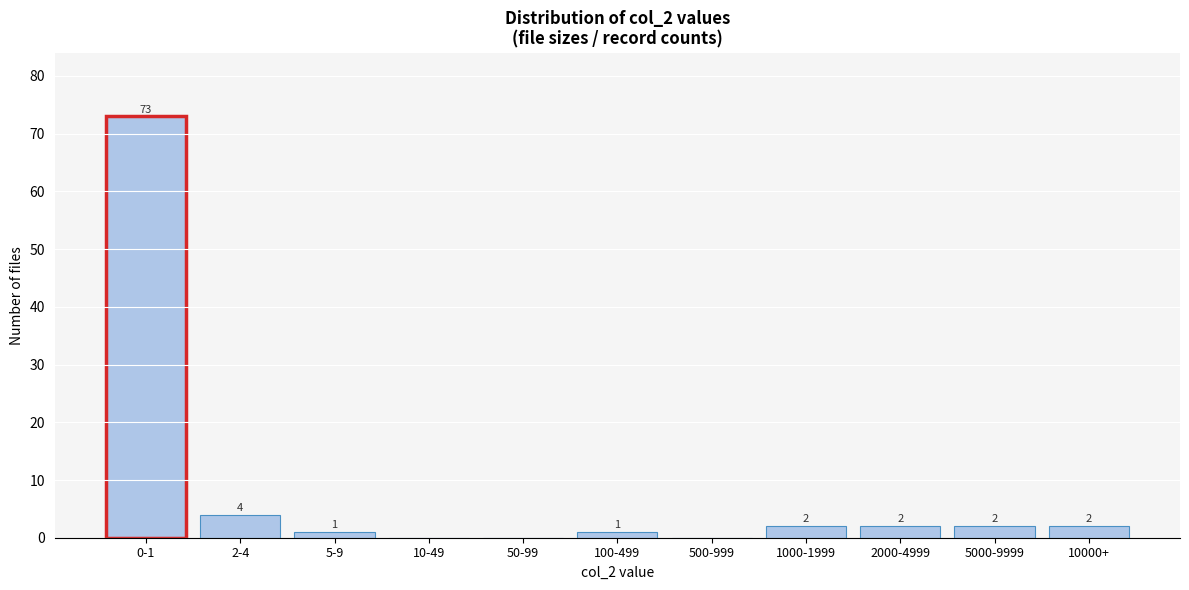

Reading left to right, what are all the values shown in this chart?

0-1=73	2-4=4	5-9=1	10-49=0	50-99=0	100-499=1	500-999=0	1000-1999=2	2000-4999=2	5000-9999=2	10000+=2